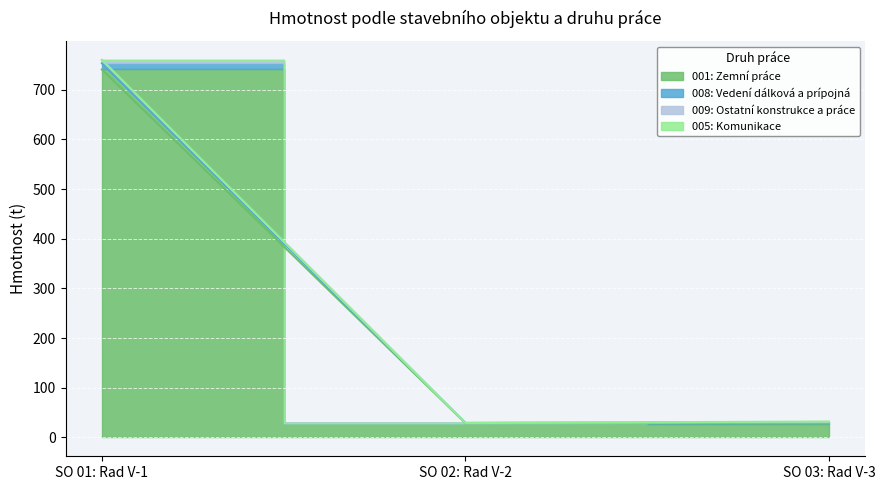

At which label does 008: Vedení dálková a prípojná first exceed 32?

SO 01: Rad V-1